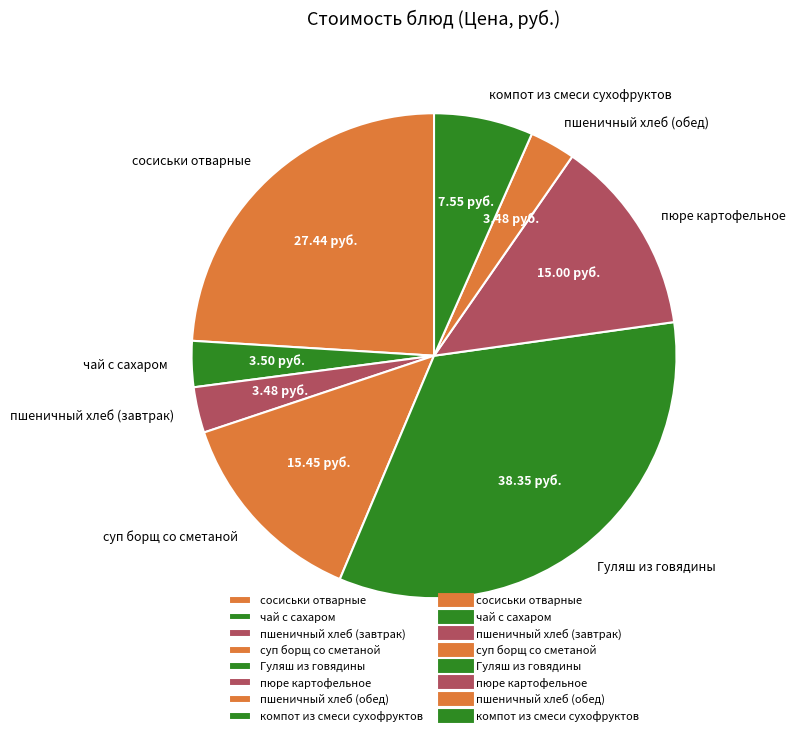

Does сосиськи отварные account for over 50% of the chart?

No